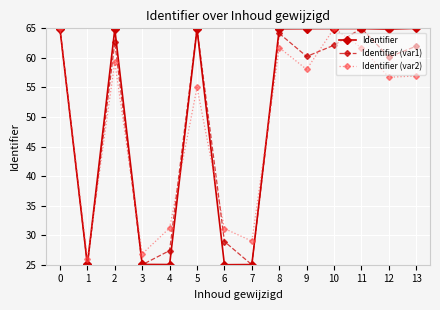

At 6, list the series in order from smallest to largest.

Identifier, Identifier (var1), Identifier (var2)